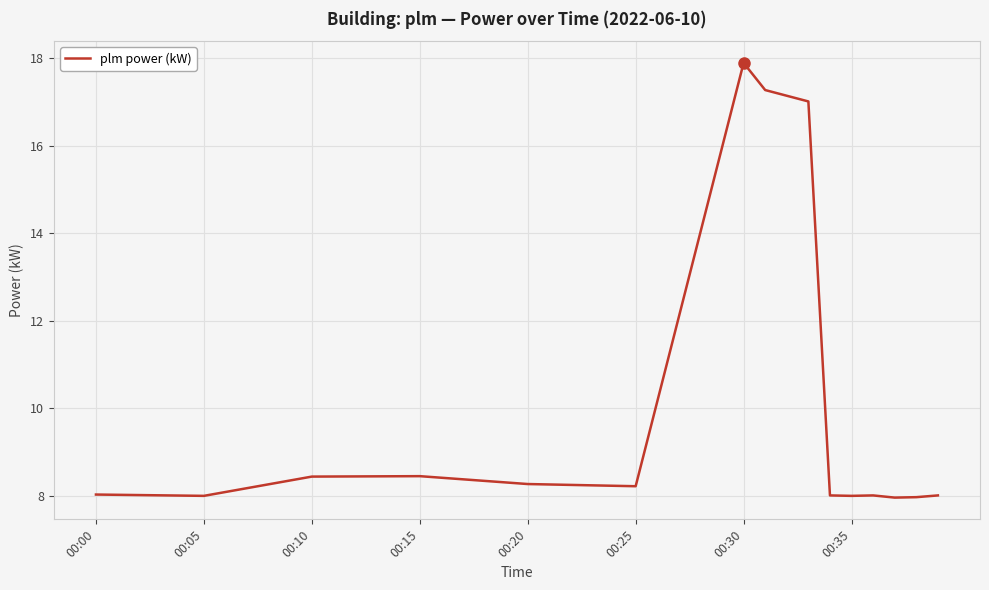

What is the difference between the maximum and minimum values?

9.9